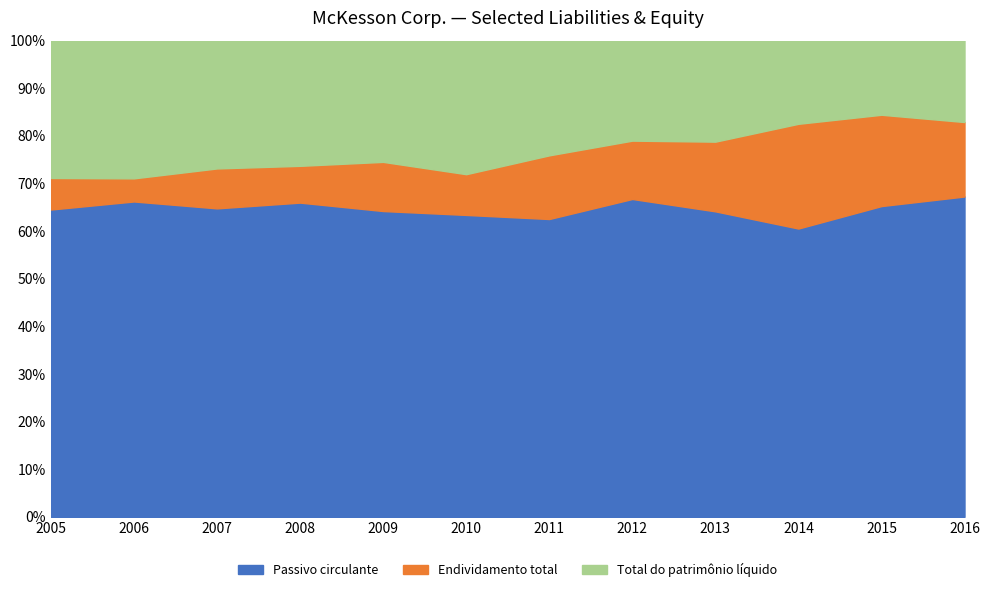

The value of Passivo circulante at 2016 is 112.6. True or false?

False